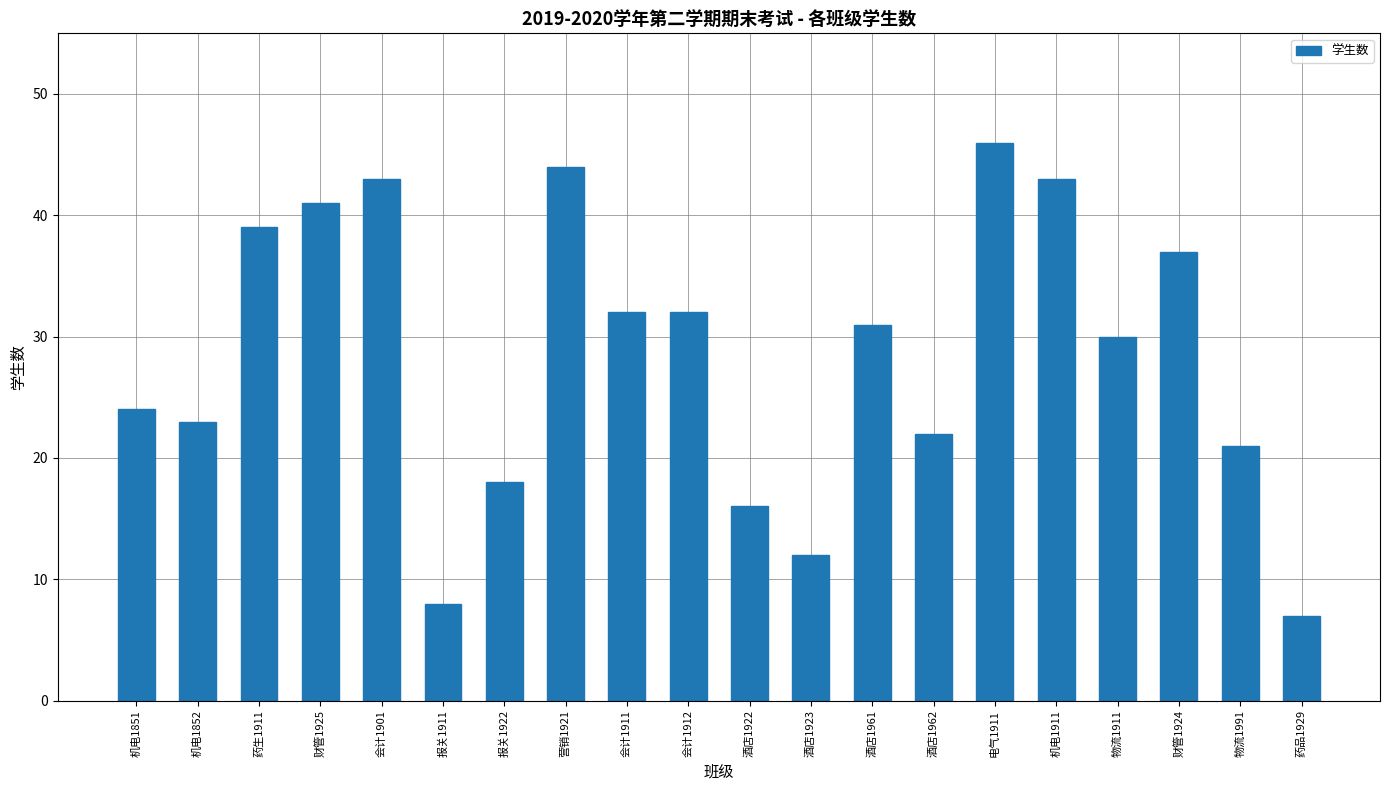

What is the ratio of the value at 酒店1961 to the value at 营销1921?

0.7